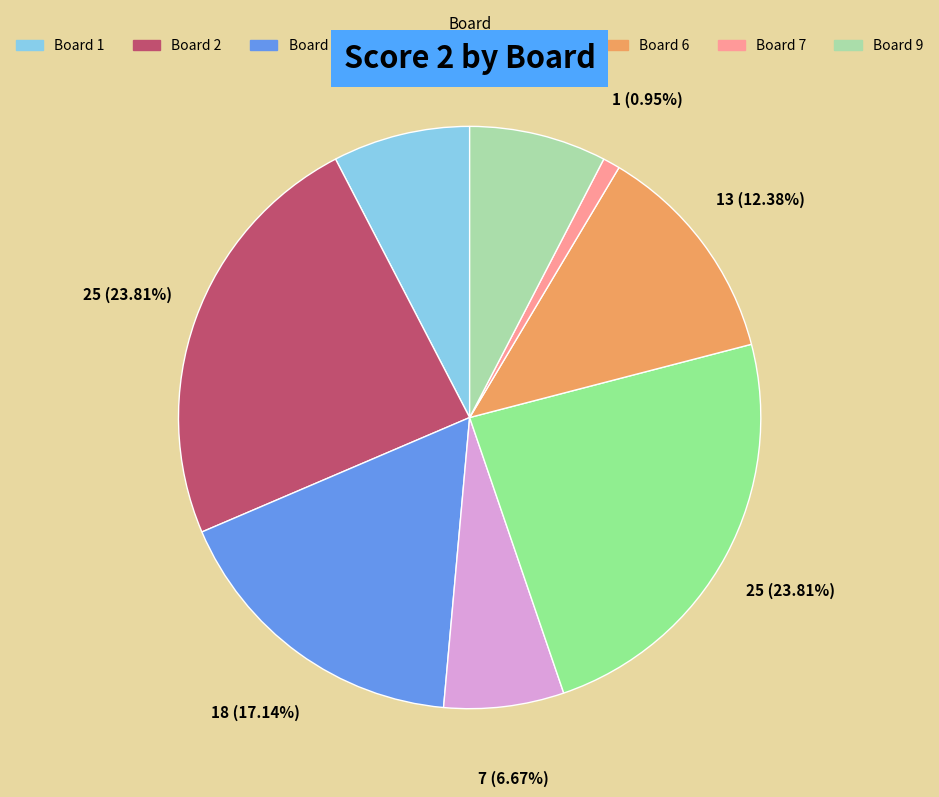

Is there any slice that represents more than half of the pie?

No